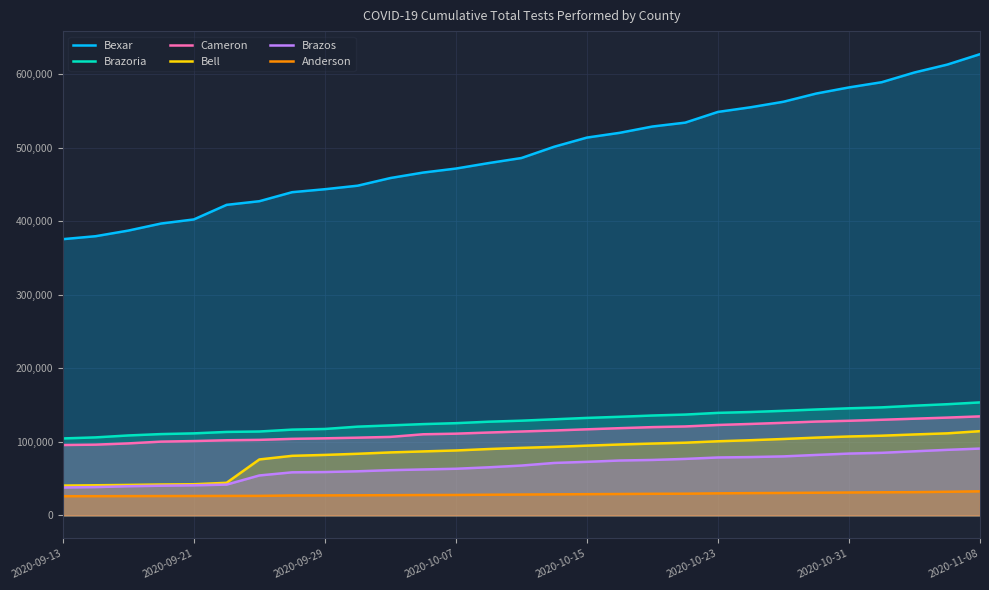

True or false: Brazoria and Brazos intersect in this chart.

False